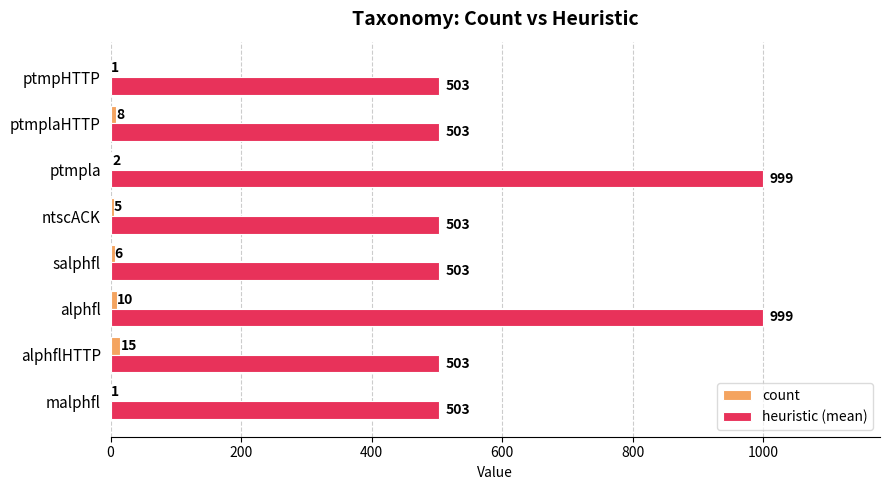

The count series shows 10 at alphfl. True or false?

True